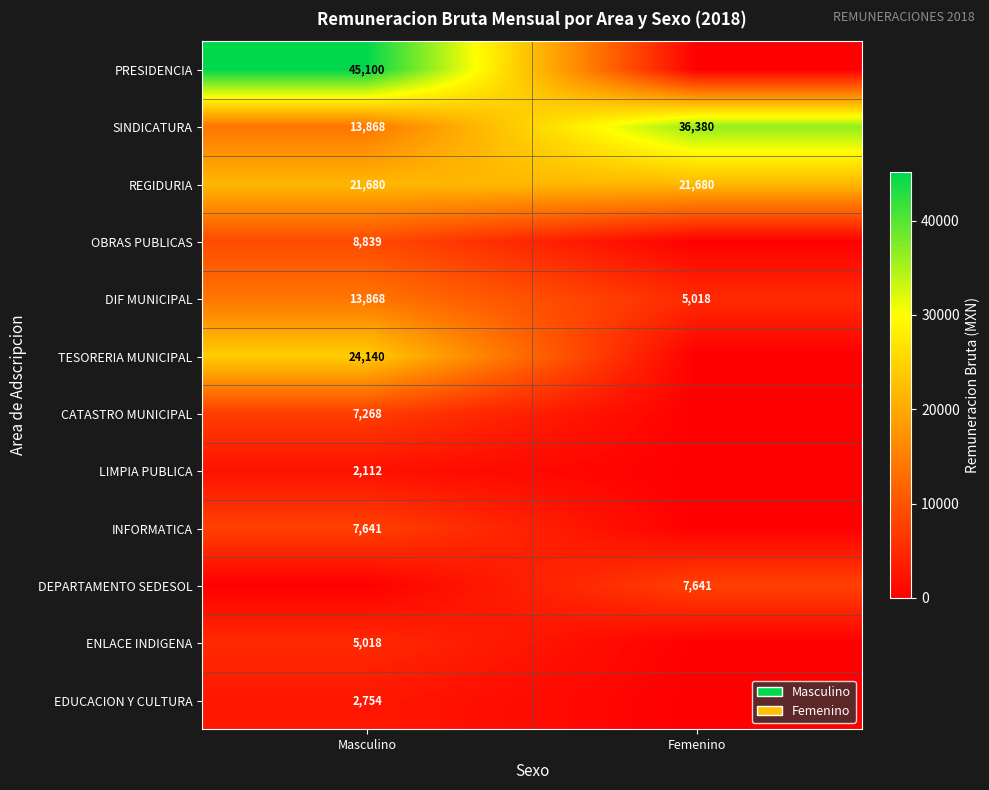

The value of TESORERIA MUNICIPAL at Masculino is 24140. True or false?

True